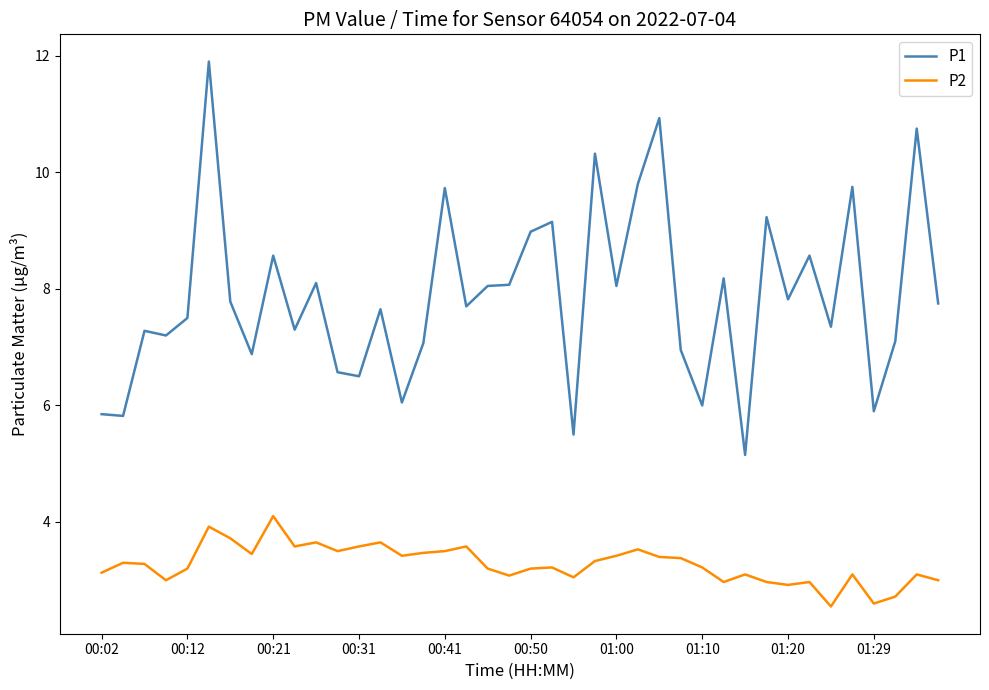

Count the number of categories in the chart.

40